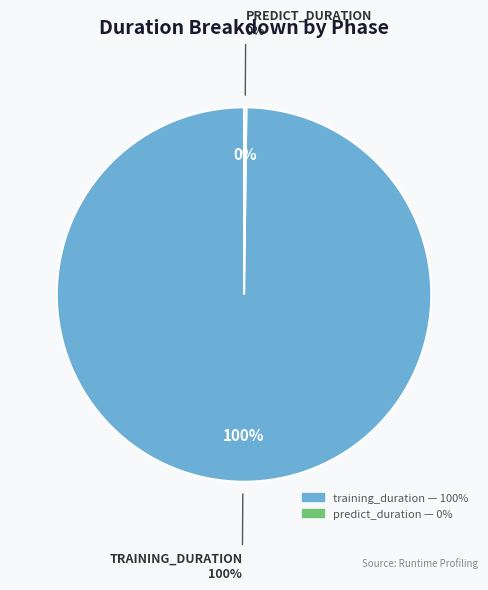

Which slice is the largest?

training_duration